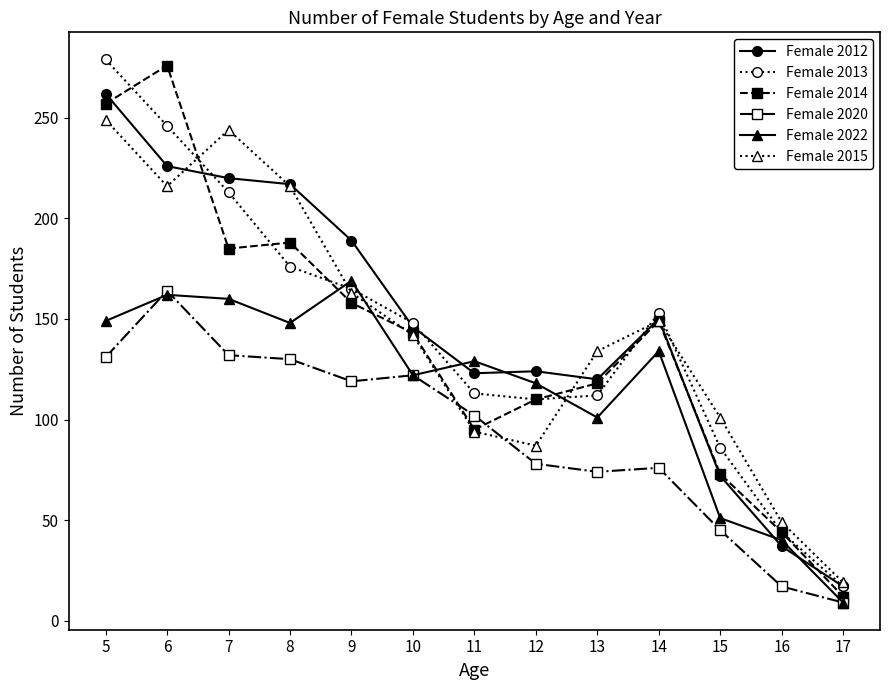

What is the value of the Female 2020 point at the 11th from the left?

45